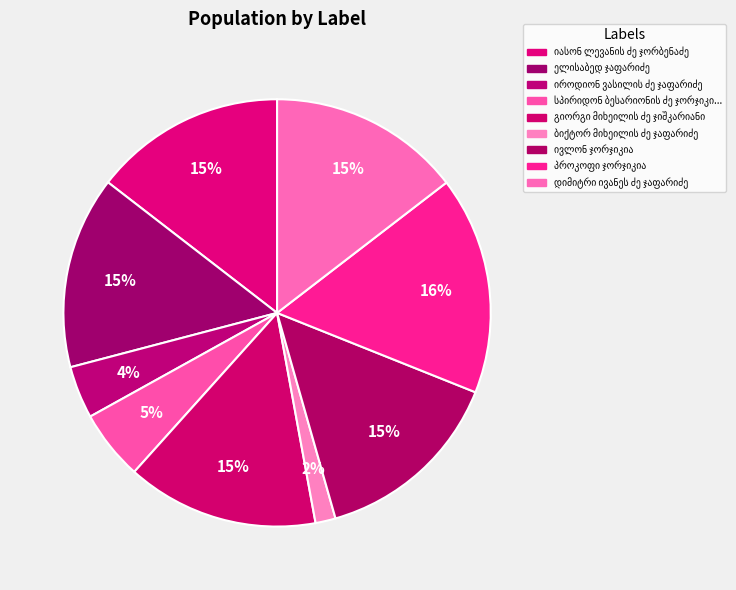

Count the number of slices in the pie.

9